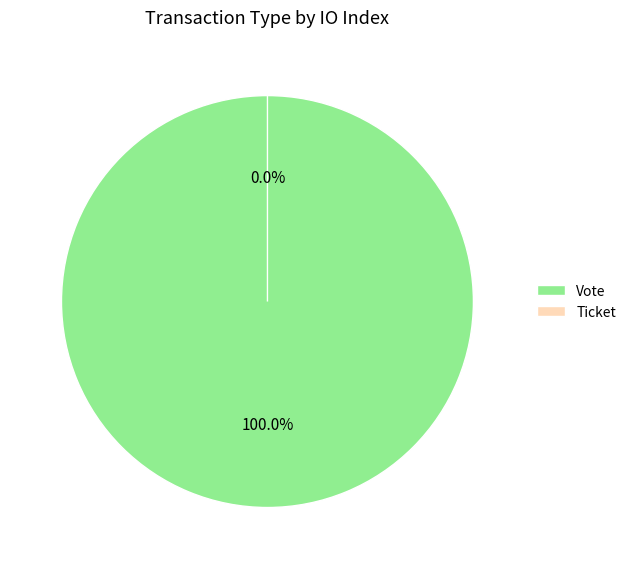

Which category has the biggest portion of the pie?

Vote